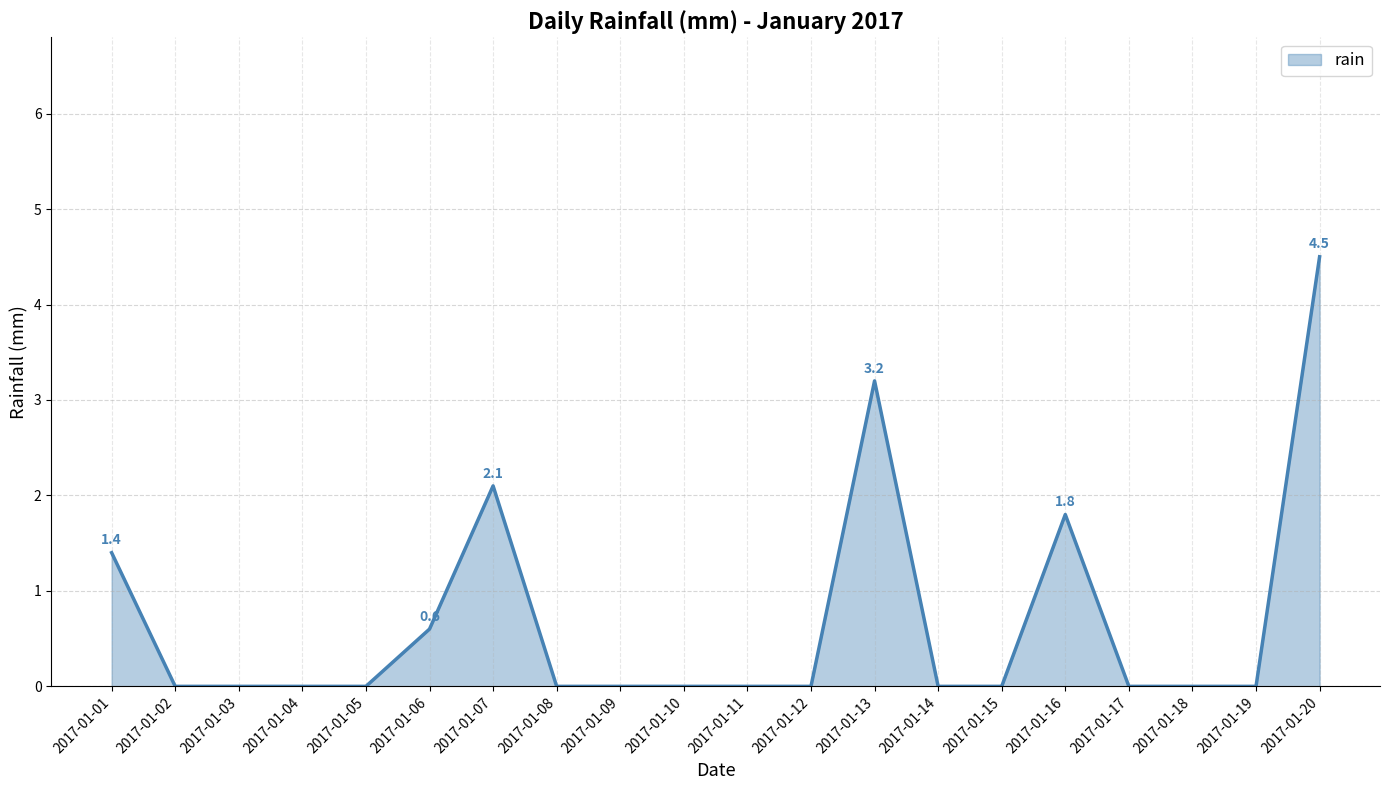

What is the maximum value shown in the chart?

4.5